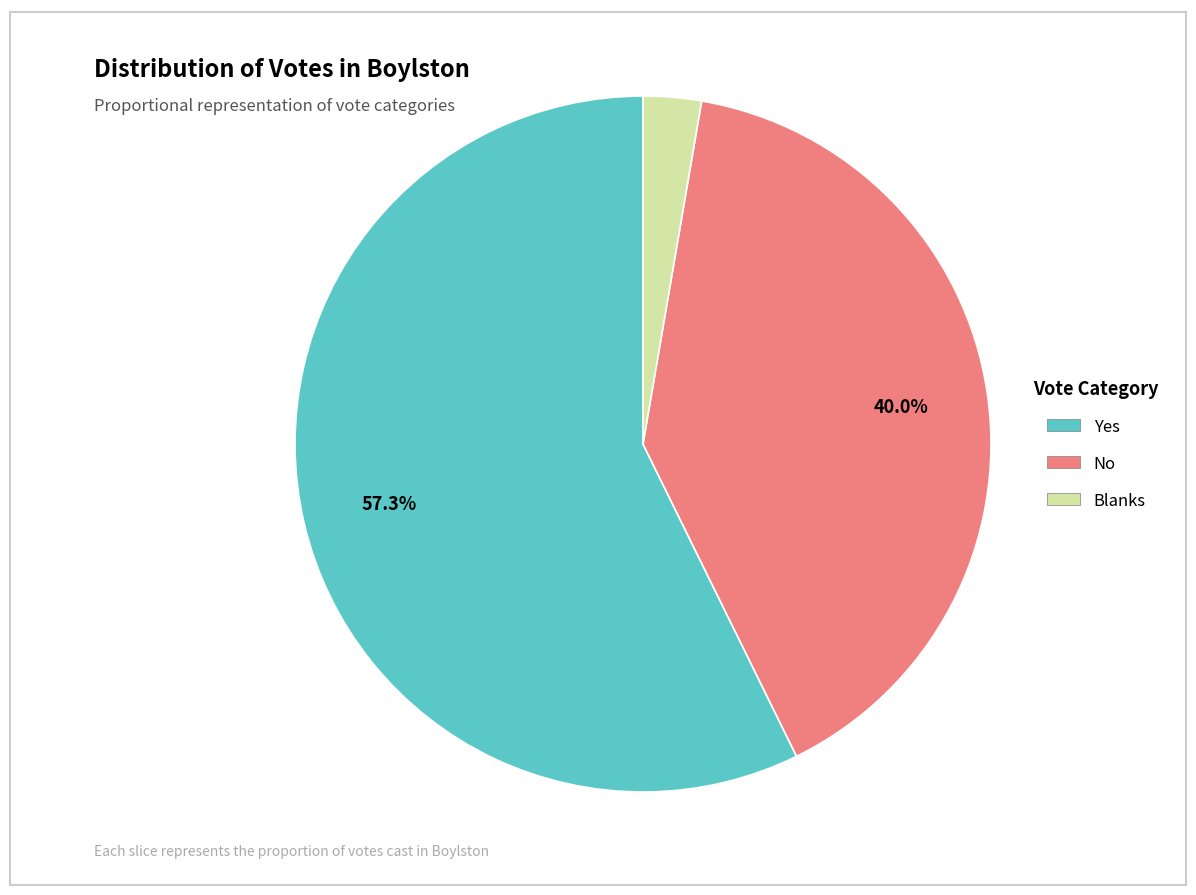

How many segments does this pie chart have?

3